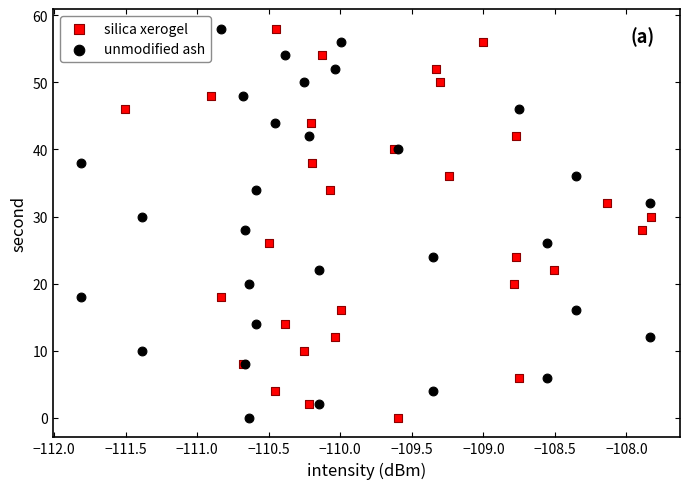

What are all the series names shown in the legend?

silica xerogel, unmodified ash